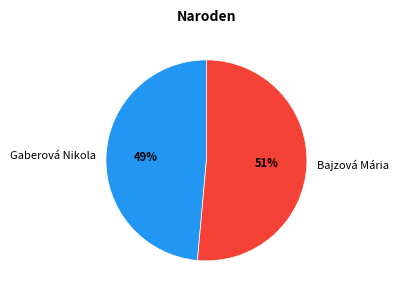

To the nearest percent, what percentage of the pie is Bajzová Mária?

51%